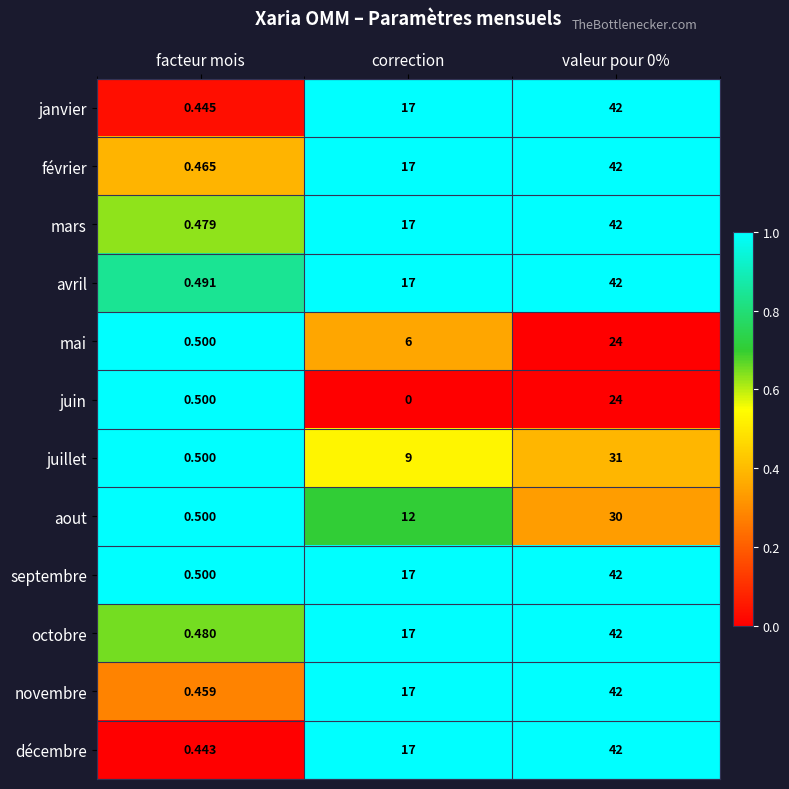

Count the number of data series in this chart.

12